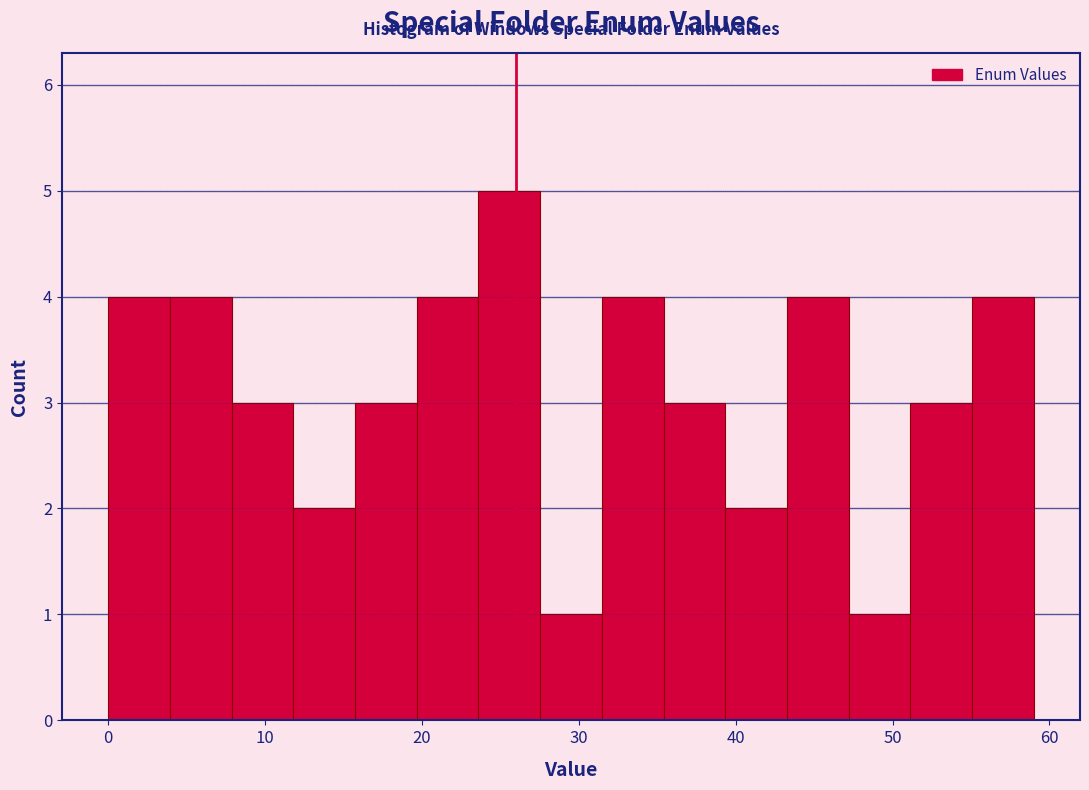

Around what value on the x-axis is the tallest bar? Give the approximate position of its centre, as read against the axis.

26